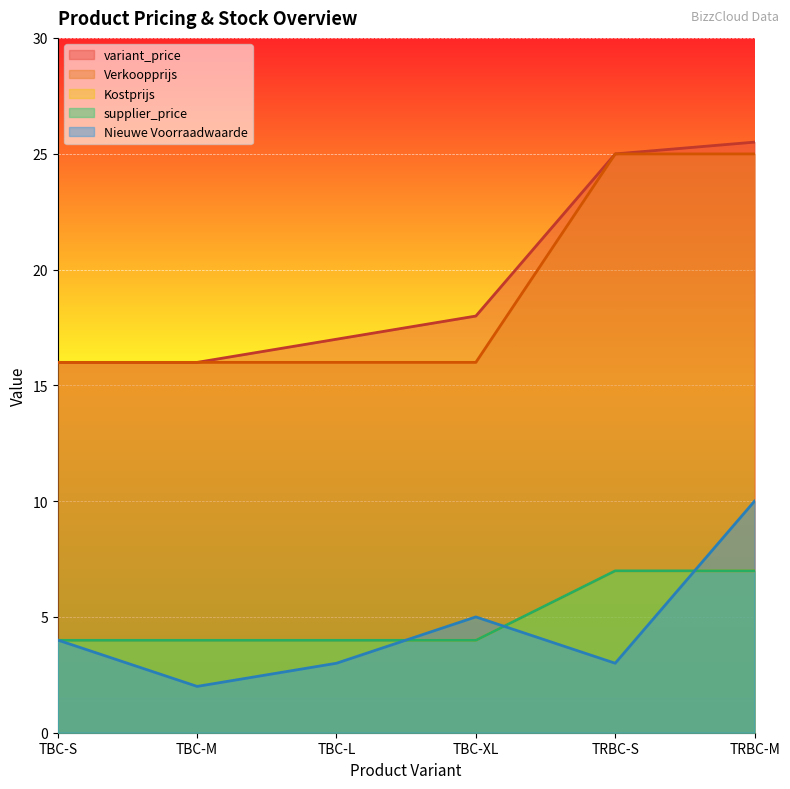

What is the greatest value displayed?

25.5